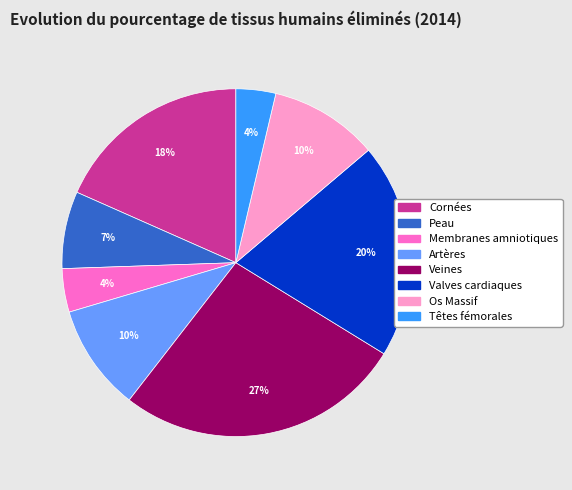

Which category has the biggest portion of the pie?

Veines